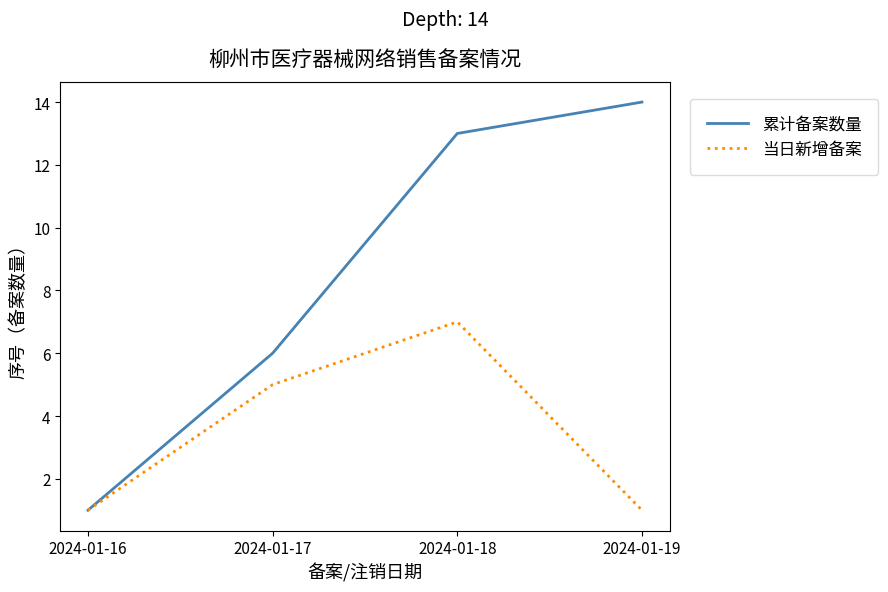

List the series in order of their peak value, highest first.

累计备案数量, 当日新增备案